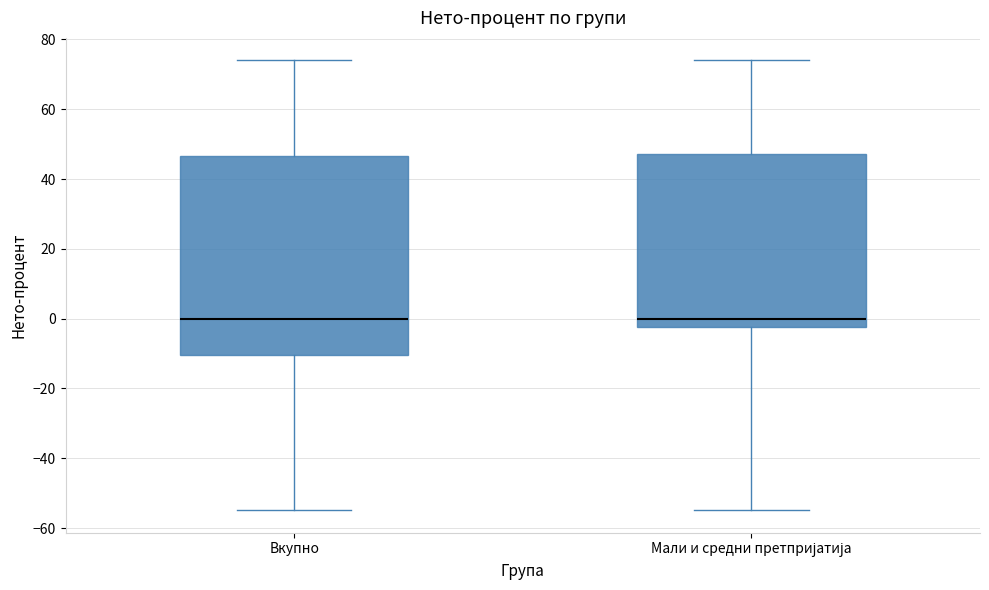

Reading left to right, transcribe this box plot: for each box, give where its median line is, the range the box spans, and where its two whiskers end, as read against the y-axis. The values are not printed on the chart, so give them approximately, as read against the axis.

Вкупно: median 0, box -10 to 46, whiskers -54 to 74
Мали и средни претпријатија: median 0, box -2 to 48, whiskers -54 to 74